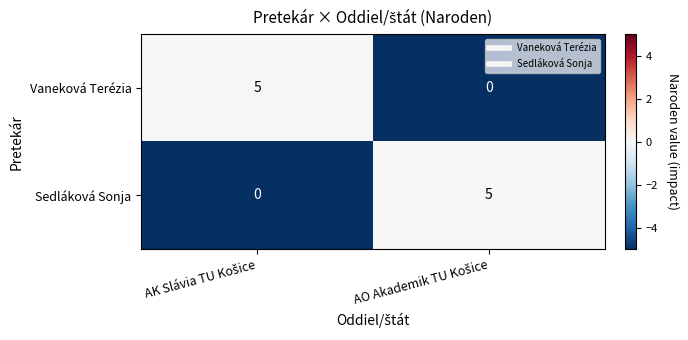

What is the highest value of the Vaneková Terézia series?

5